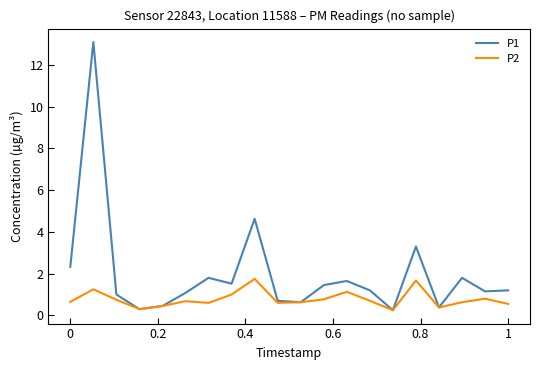

What is the highest value of the P2 series?

1.8